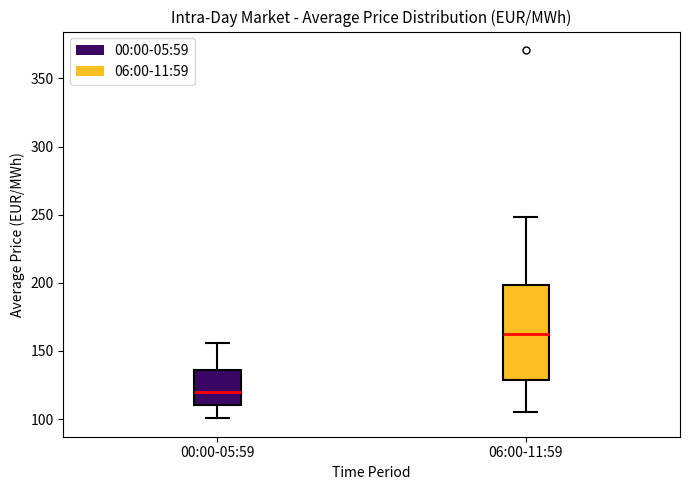

Which box is the tallest, from its lower edge to its upper edge?

06:00-11:59